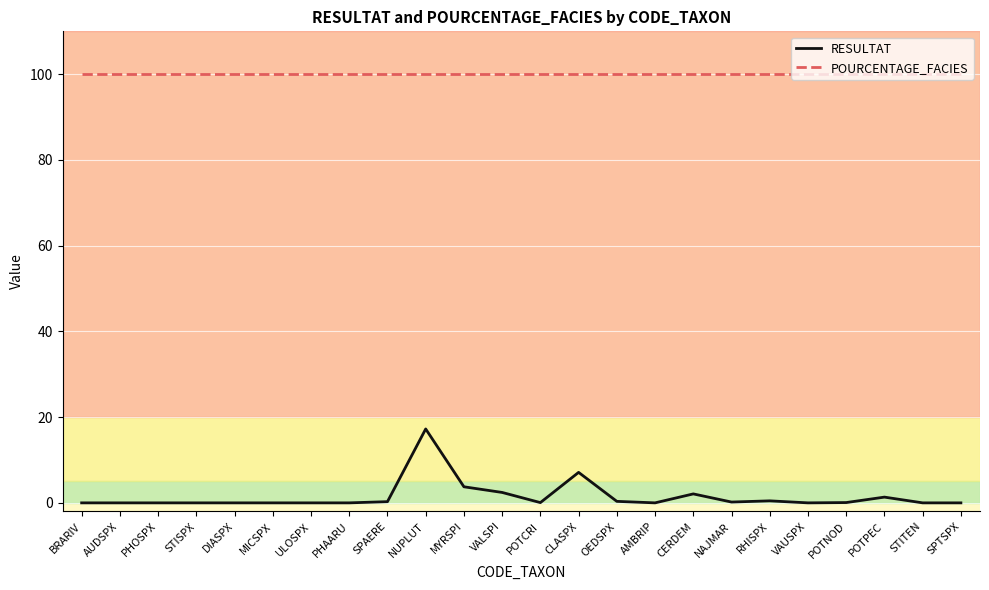

True or false: POURCENTAGE_FACIES has a value of 100.0 at DIASPX.

True